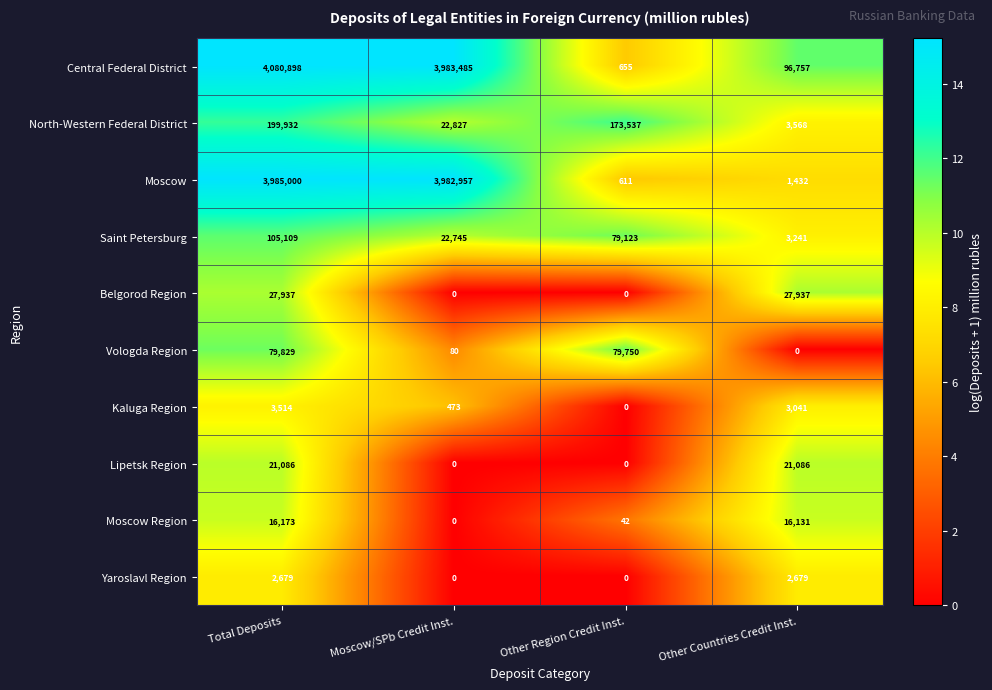

The North-Western Federal District series shows 3568 at Other Countries Credit Inst.. True or false?

True